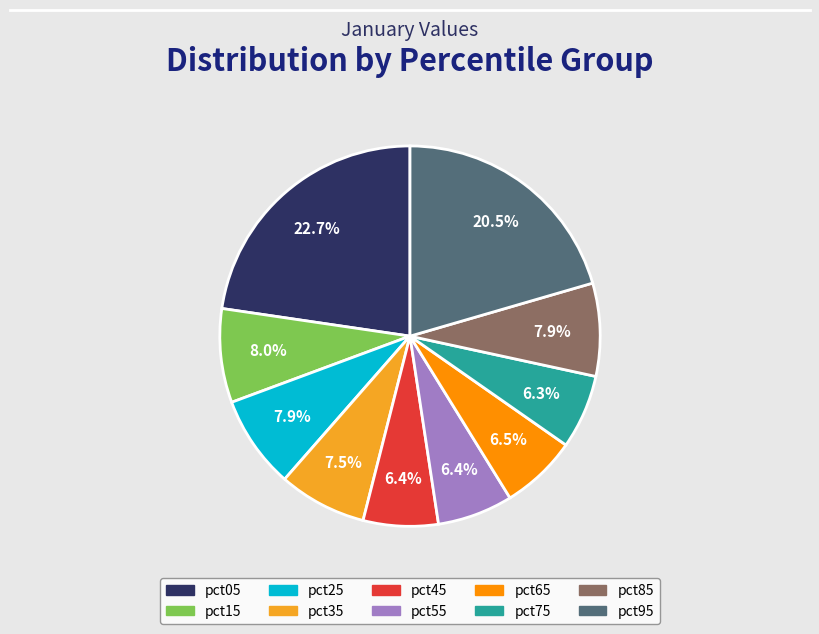

What percentage is the pct55 slice, to the nearest percent?

6%